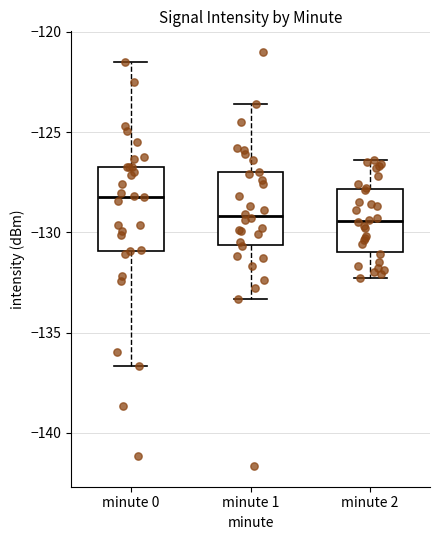

Where is the upper edge of the box for minute 2 on the y-axis? The values are not printed on the chart, so give them approximately, as read against the axis.

-128.0